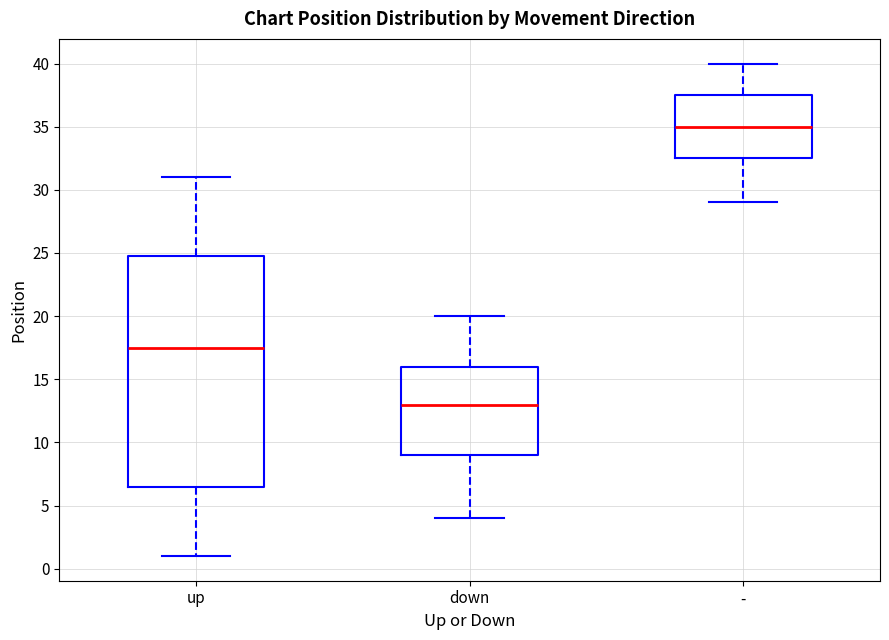

Which box is the tallest, from its lower edge to its upper edge?

up